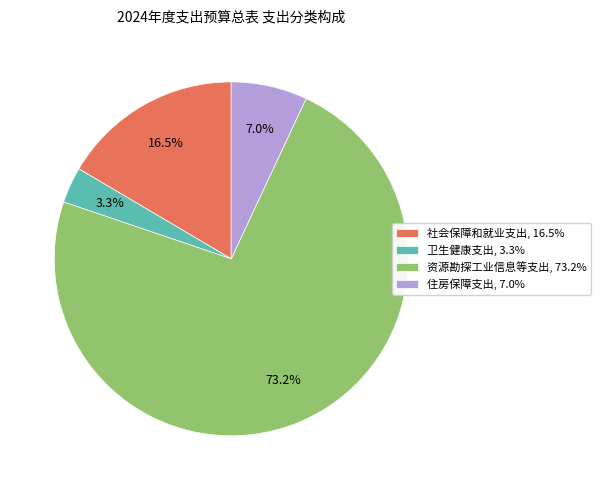

To the nearest percent, what portion does 资源勘探工业信息等支出 represent?

73%